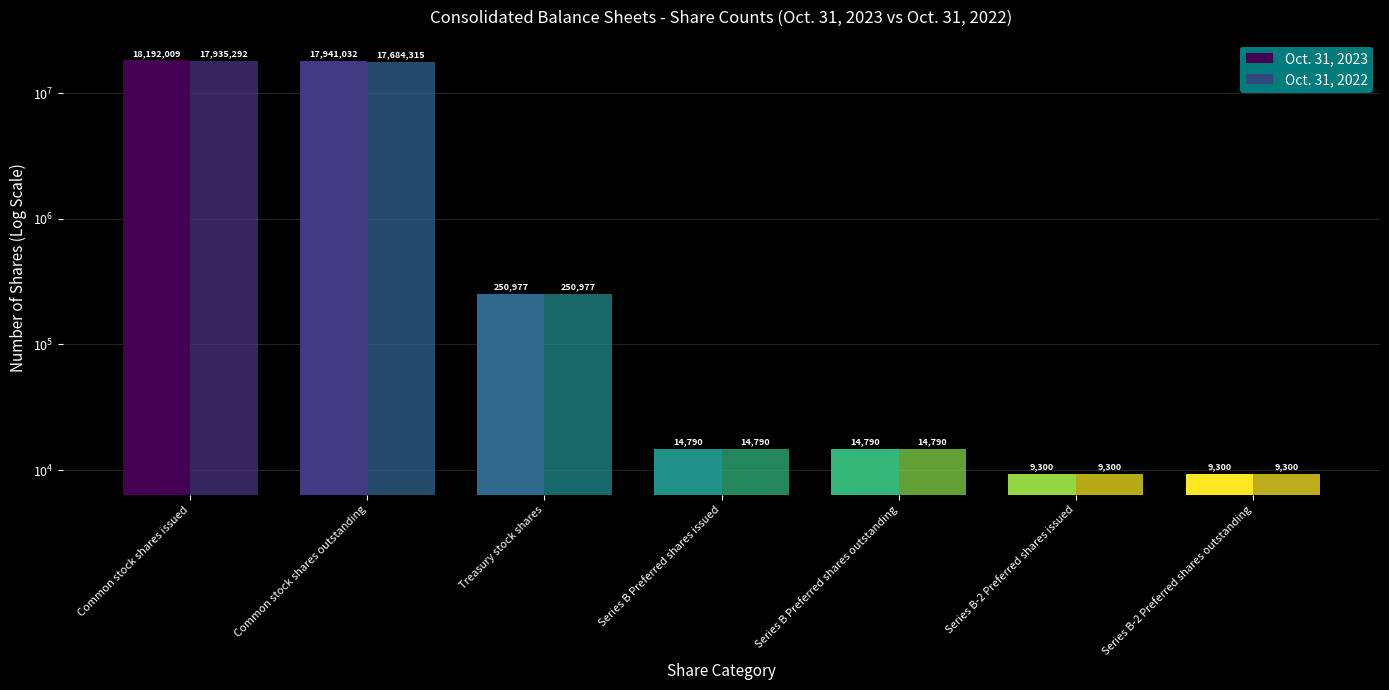

Rank the series at Series B Preferred shares issued from lowest to highest value.

Oct. 31, 2023, Oct. 31, 2022